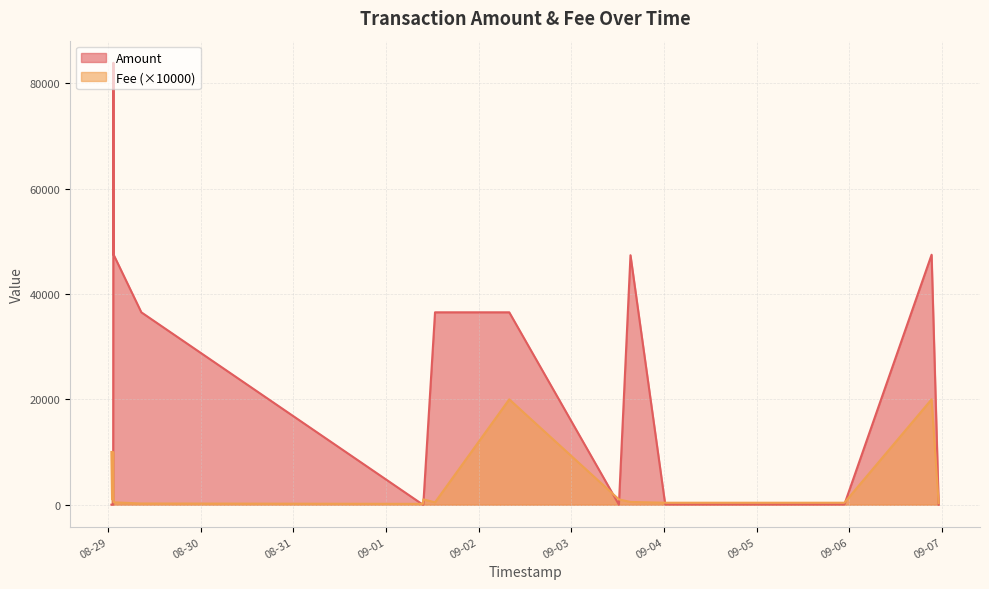

At which category does Amount reach its first local valley?

2020-09-01 09:40:12